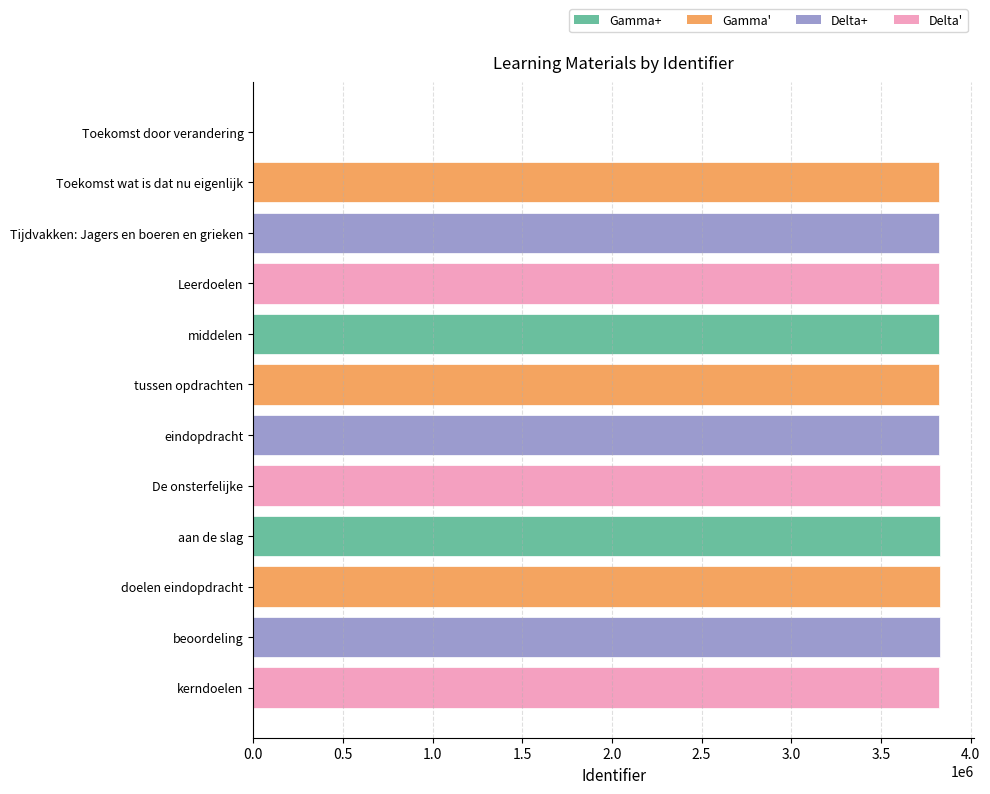

How many series are shown in this chart?

1